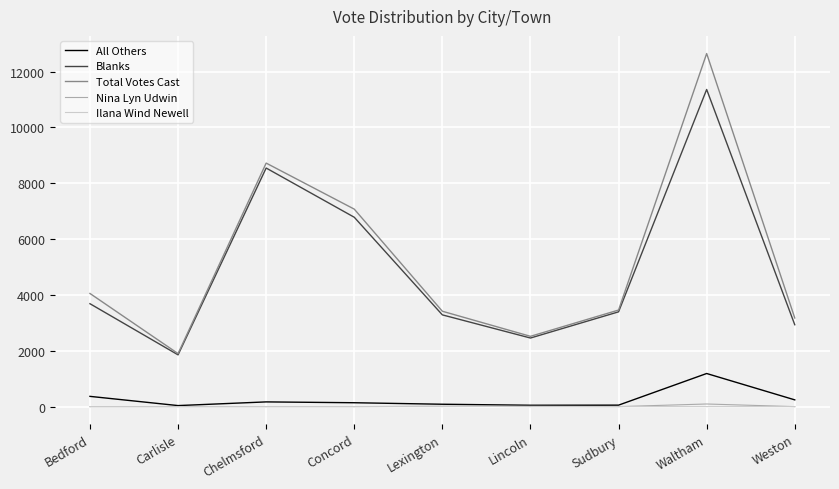

True or false: Nina Lyn Udwin has a value of 0 at Carlisle.

True